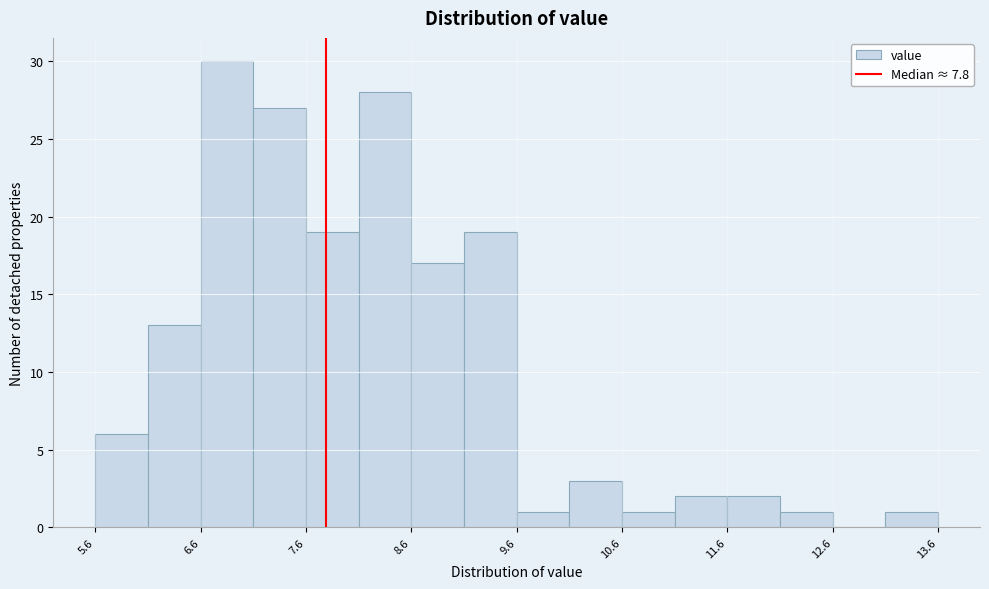

Reading left to right, list every bar in this chart as the range it spans on the x-axis followed by its height. Neither the bar edges nor the heights are printed on the chart, so give them approximately, as read against the axes.

5.63 to 6.13: 6
6.13 to 6.63: 13
6.63 to 7.13: 30
7.13 to 7.63: 27
7.63 to 8.13: 19
8.13 to 8.63: 28
8.63 to 9.13: 17
9.13 to 9.63: 19
9.63 to 10.13: 1
10.13 to 10.63: 3
10.63 to 11.13: 1
11.13 to 11.63: 2
11.63 to 12.13: 2
12.13 to 12.63: 1
12.63 to 13.13: 0
13.13 to 13.63: 1